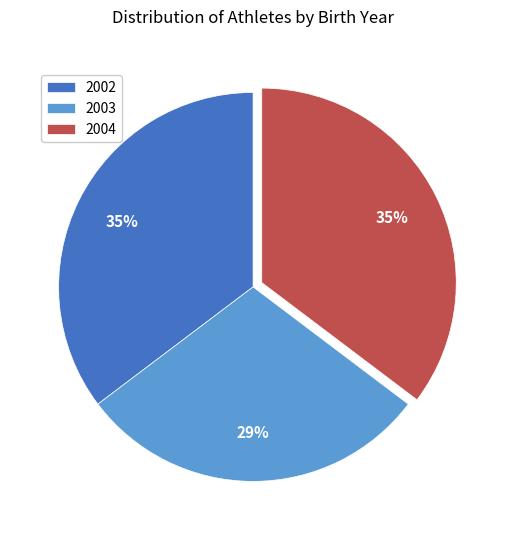

Is the sum of 2003 and 2004 greater than half?

Yes